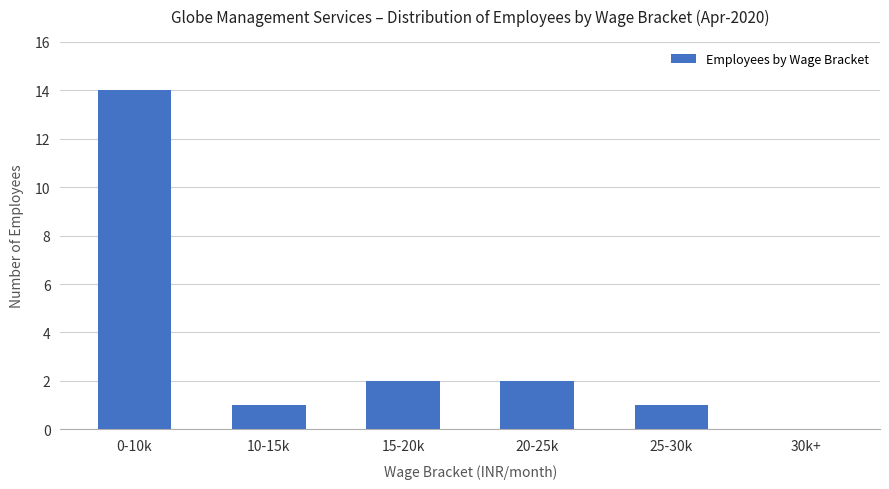

What is the greatest value displayed?

14